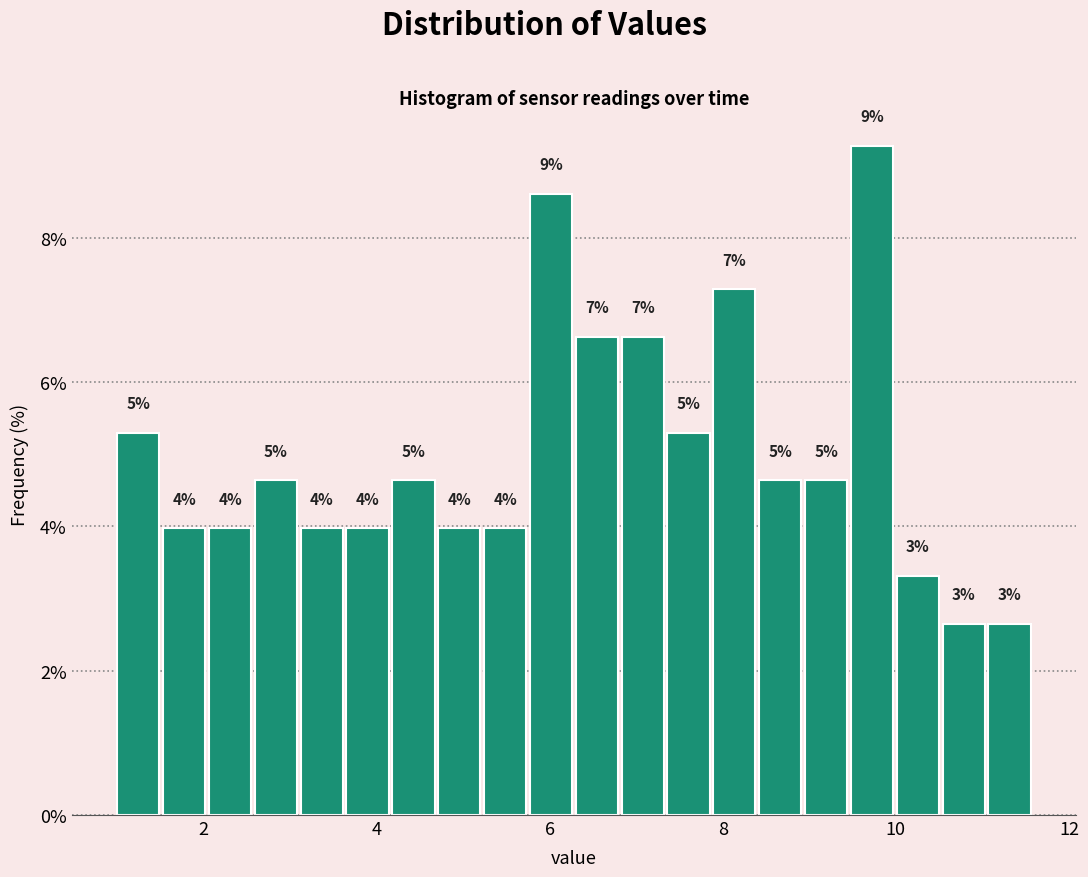

Around what value on the x-axis is the tallest bar? Give the approximate position of its centre, as read against the axis.

9.8